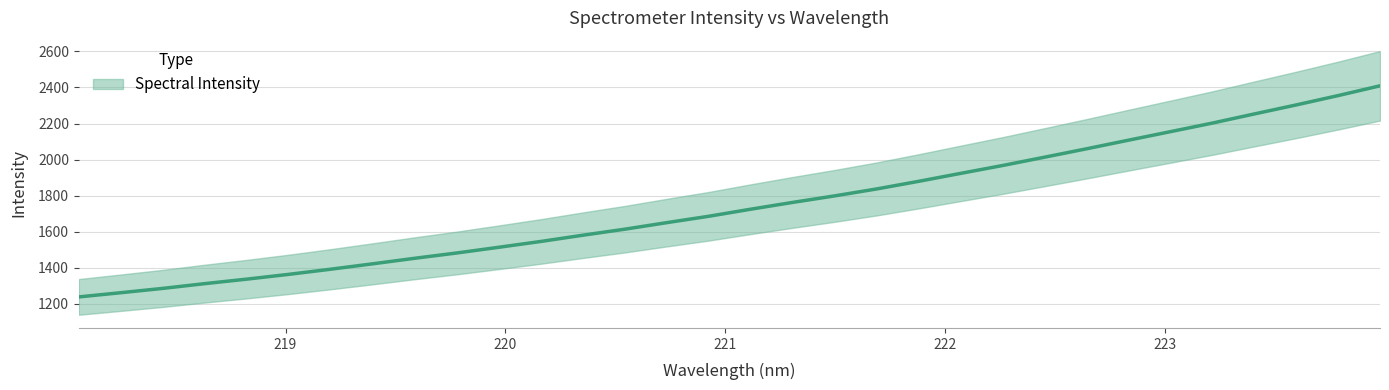

Reading right to left, extract all data points from this chart.

223.9802=2409.2	223.7895=2354.9	223.5987=2303.0	223.408=2253.0	223.2172=2202.3	223.0264=2154.7	222.8355=2107.4	222.6447=2059.7	222.4538=2013.1	222.263=1967.1	222.0721=1923.4	221.8812=1879.3	221.6902=1837.0	221.4993=1798.6	221.3083=1762.4	221.1174=1724.7	220.9264=1685.5	220.7354=1650.1	220.5444=1613.8	220.3533=1580.4	220.1623=1545.8	219.9712=1513.5	219.7801=1481.8	219.589=1452.5	219.3979=1421.8	219.2067=1391.8	219.0156=1363.2	218.8244=1336.7	218.6332=1311.7	218.442=1285.3	218.2508=1261.3	218.0596=1238.0